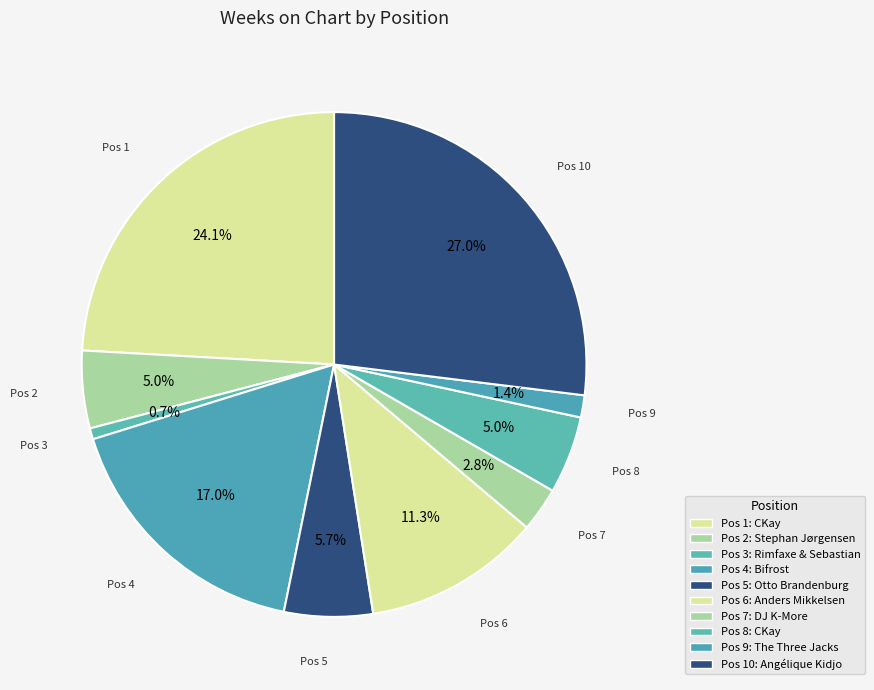

How many segments does this pie chart have?

10